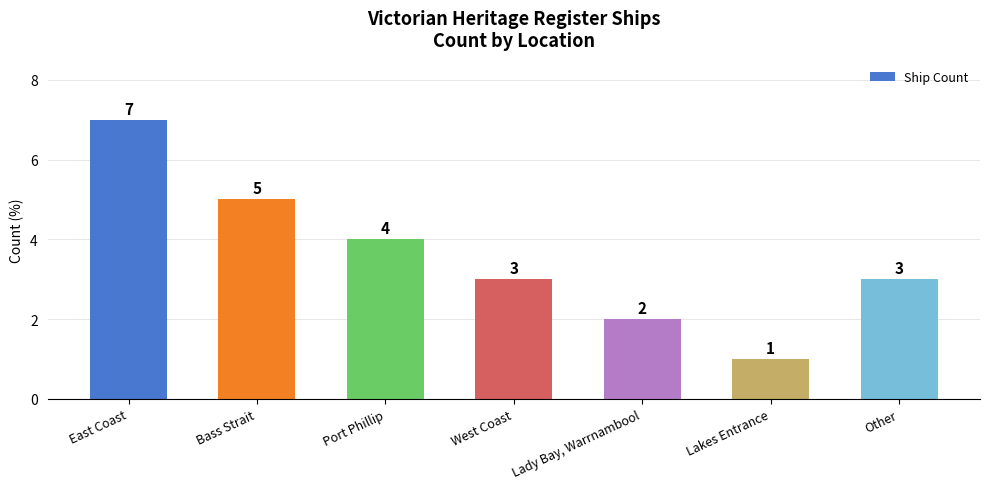

The value at Port Phillip is 4. True or false?

True